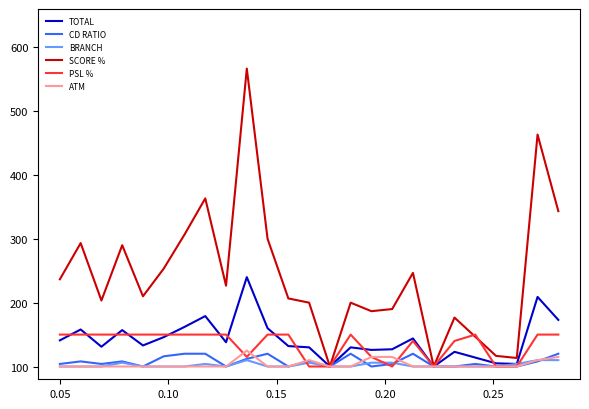

Which series has the largest range (max minus min)?

SCORE %